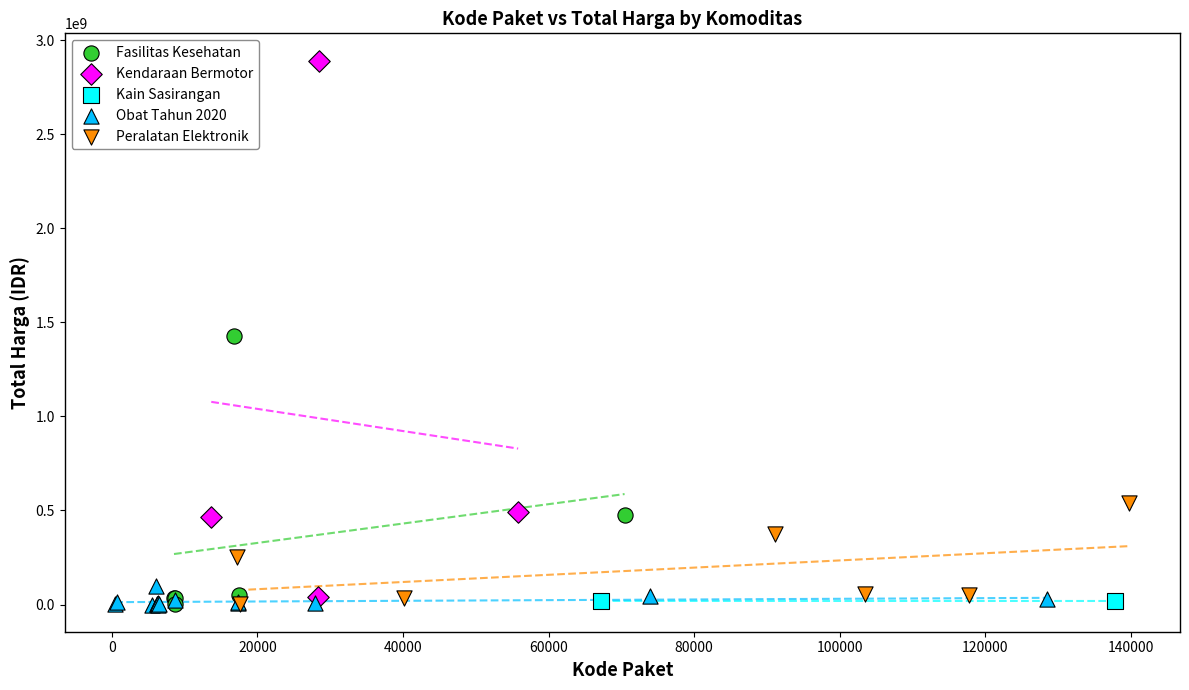

Which series has the largest Y range (max minus min)?

Kendaraan Bermotor